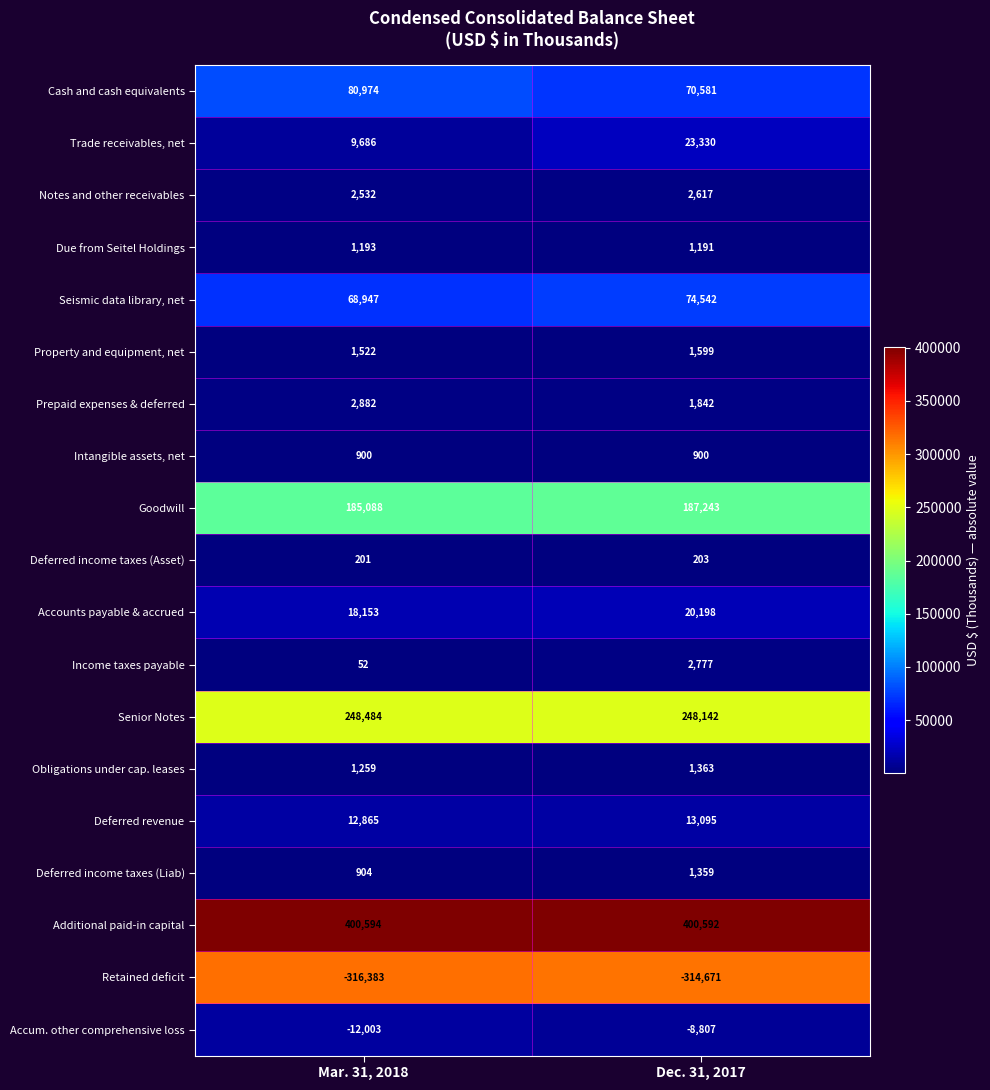

Rank the series by their maximum value, from lowest to highest.

Retained deficit, Accum. other comprehensive loss, Deferred income taxes (Asset), Intangible assets, net, Due from Seitel Holdings, Deferred income taxes (Liab), Obligations under cap. leases, Property and equipment, net, Notes and other receivables, Income taxes payable, Prepaid expenses & deferred, Deferred revenue, Accounts payable & accrued, Trade receivables, net, Seismic data library, net, Cash and cash equivalents, Goodwill, Senior Notes, Additional paid-in capital